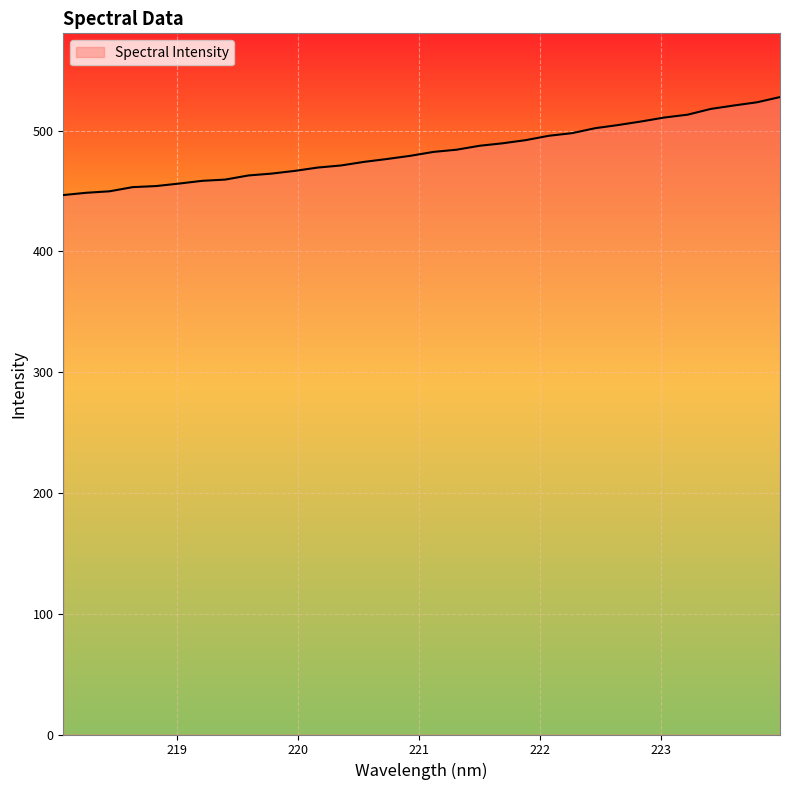

What is the minimum value shown in the chart?

446.6